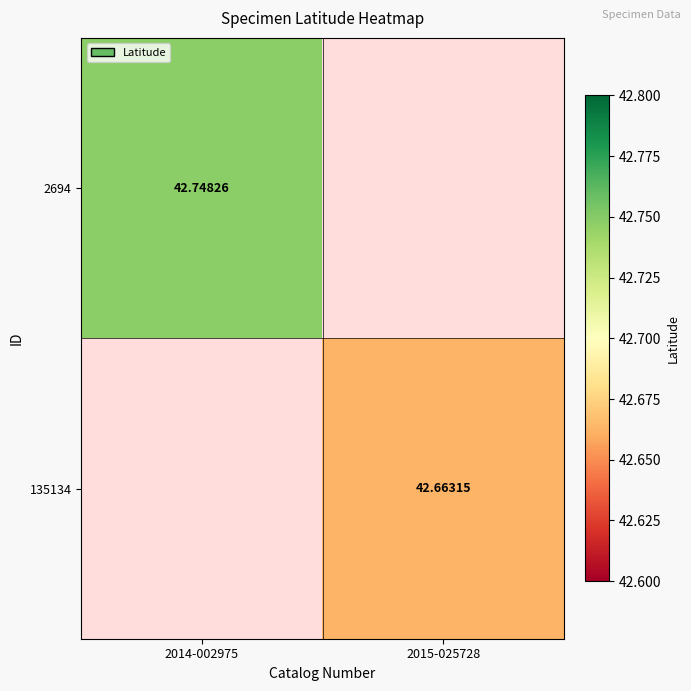

How many values in 135134 are above zero?

1